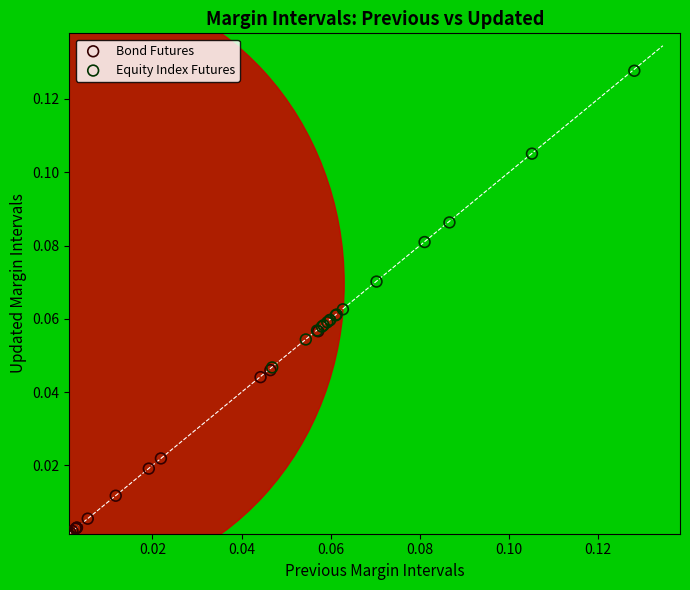

Which series reaches the minimum Y coordinate?

Bond Futures